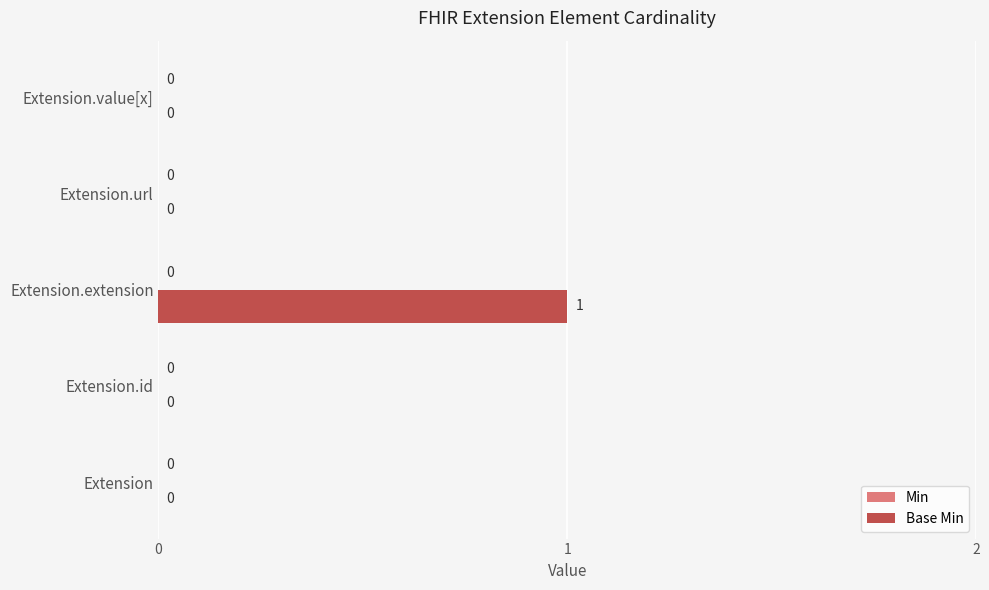

Between Extension.id and Extension.extension, which is larger?

Extension.extension